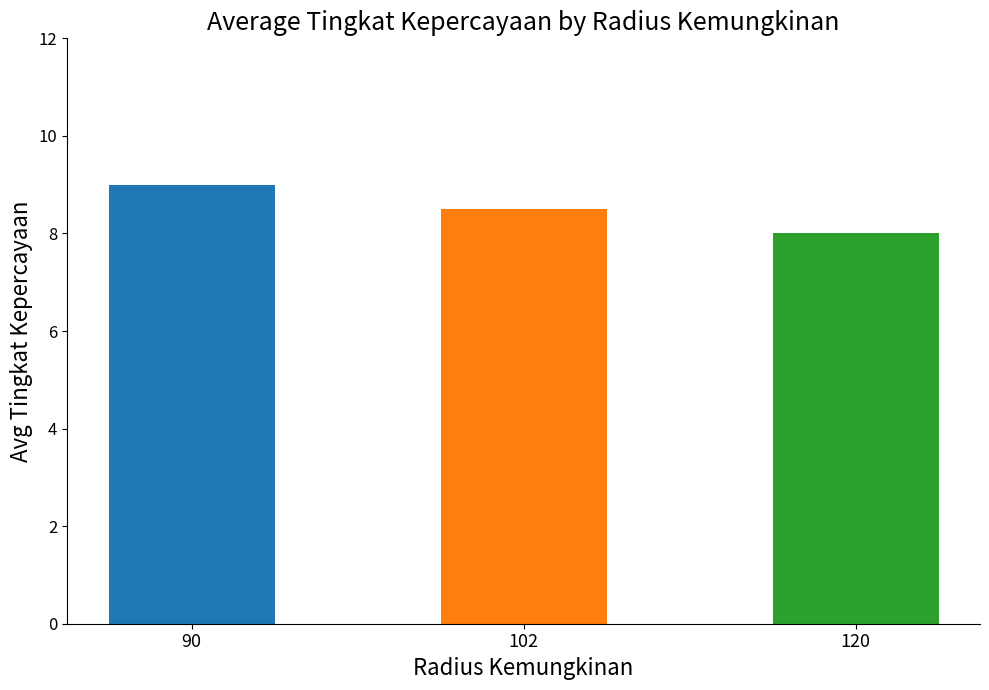

Approximately how many times larger is the value at 90 compared to 90?

1.0